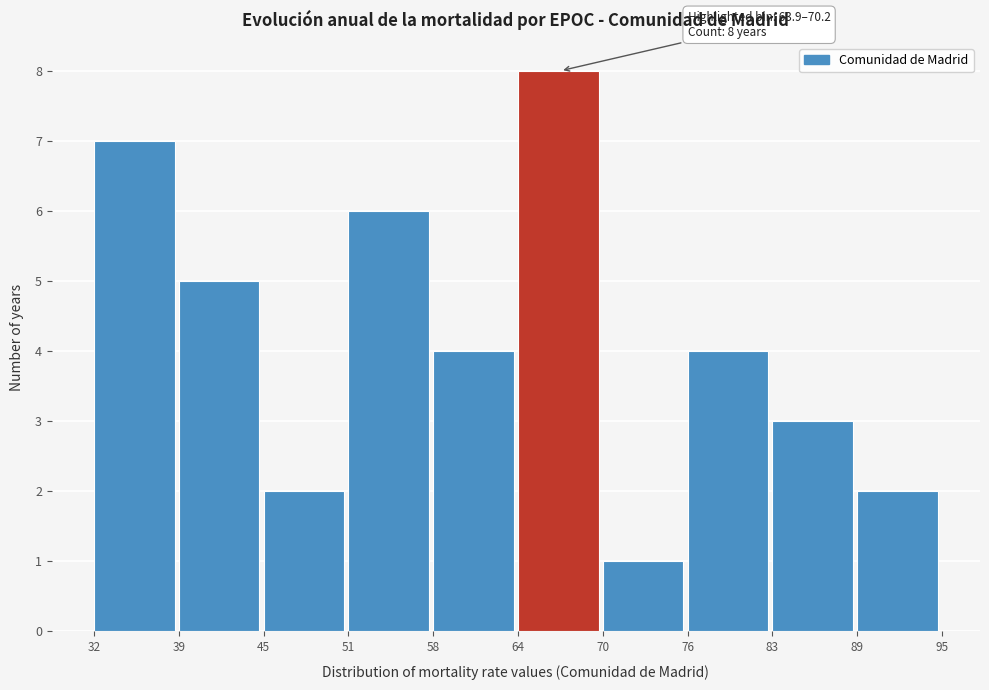

Over which range of the x-axis is the bar tallest?

64 to 70